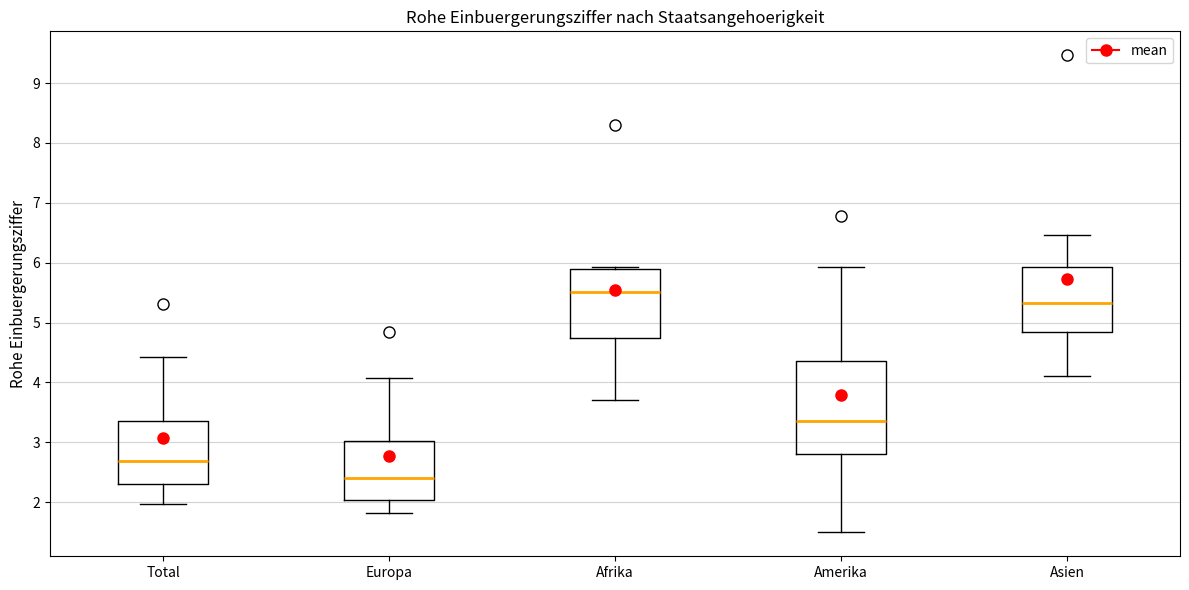

Which box has the lowest median line?

Europa